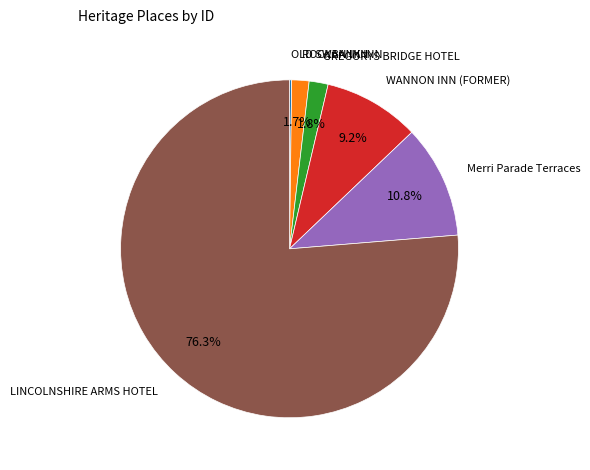

Is there any slice that represents more than half of the pie?

Yes